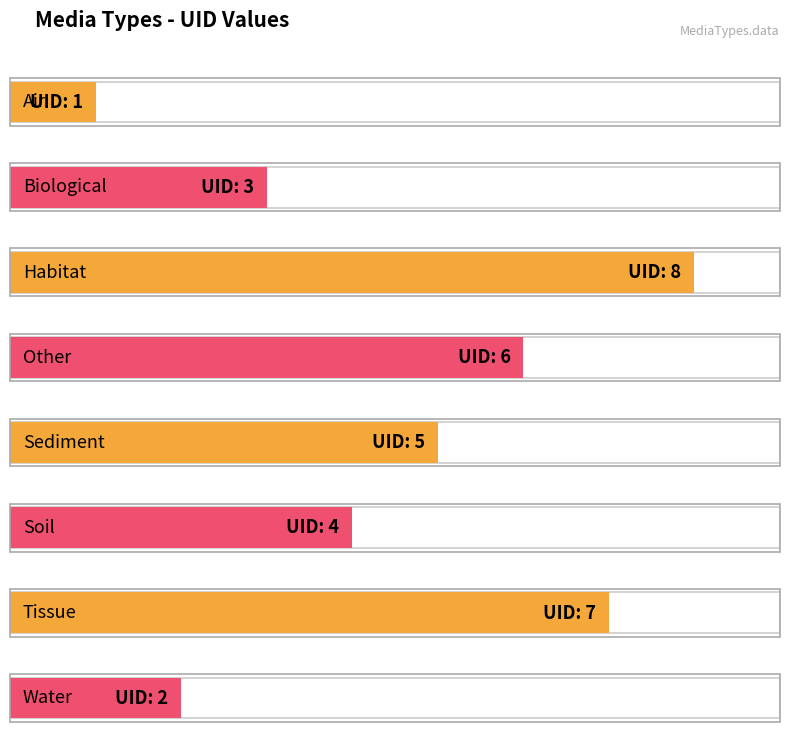

How many values are between 3 and 7?

5